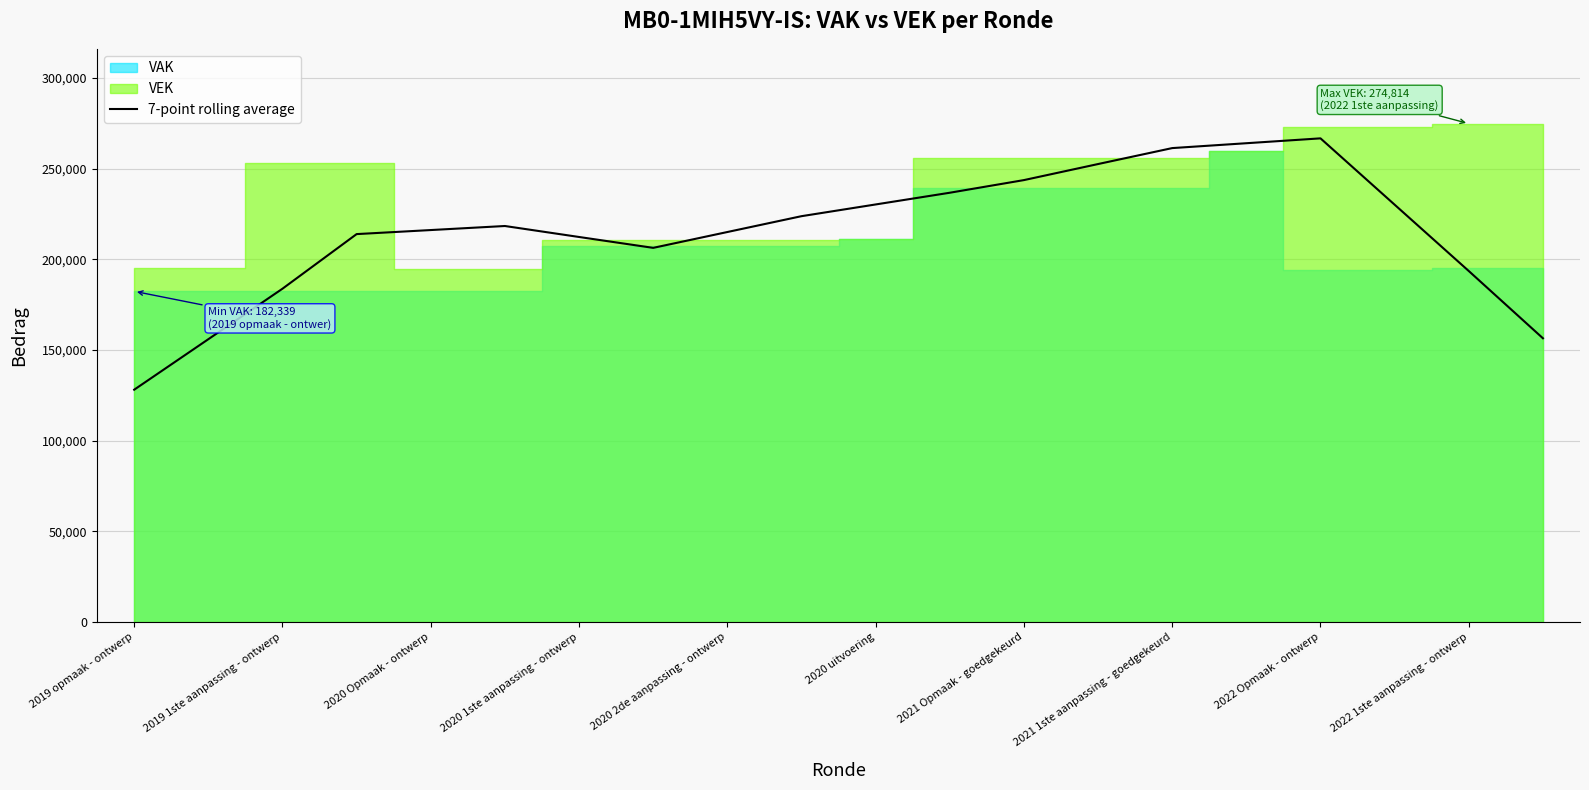

Which category has the lowest value in the 7-point rolling average series?

2019 opmaak - ontwerp